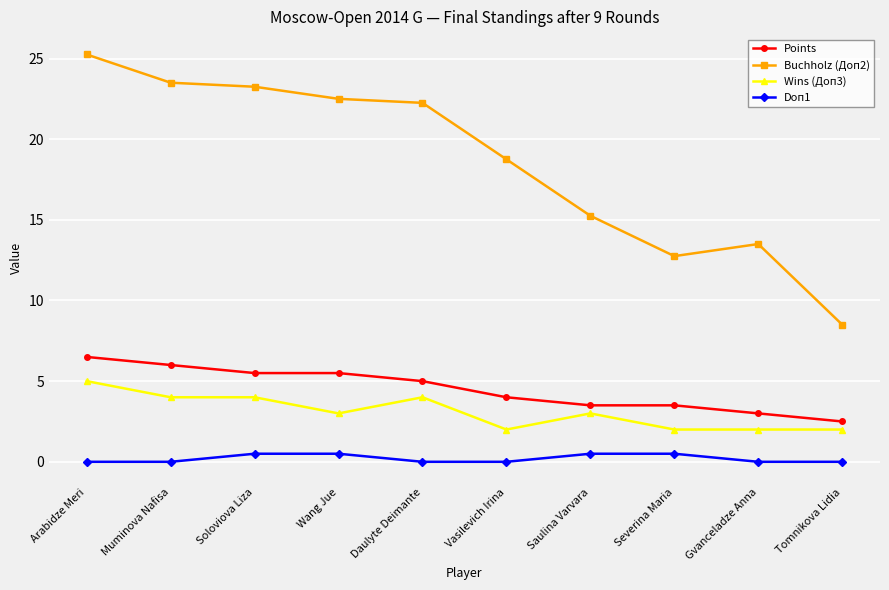

Is this an area chart (filled region under the line)?

No